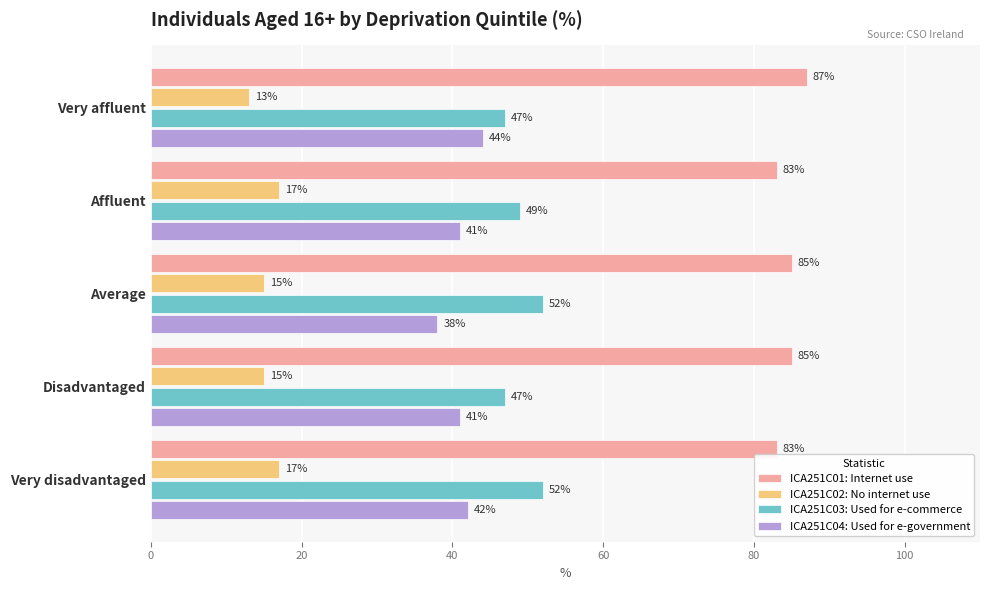

How many categories are shown in the chart?

5